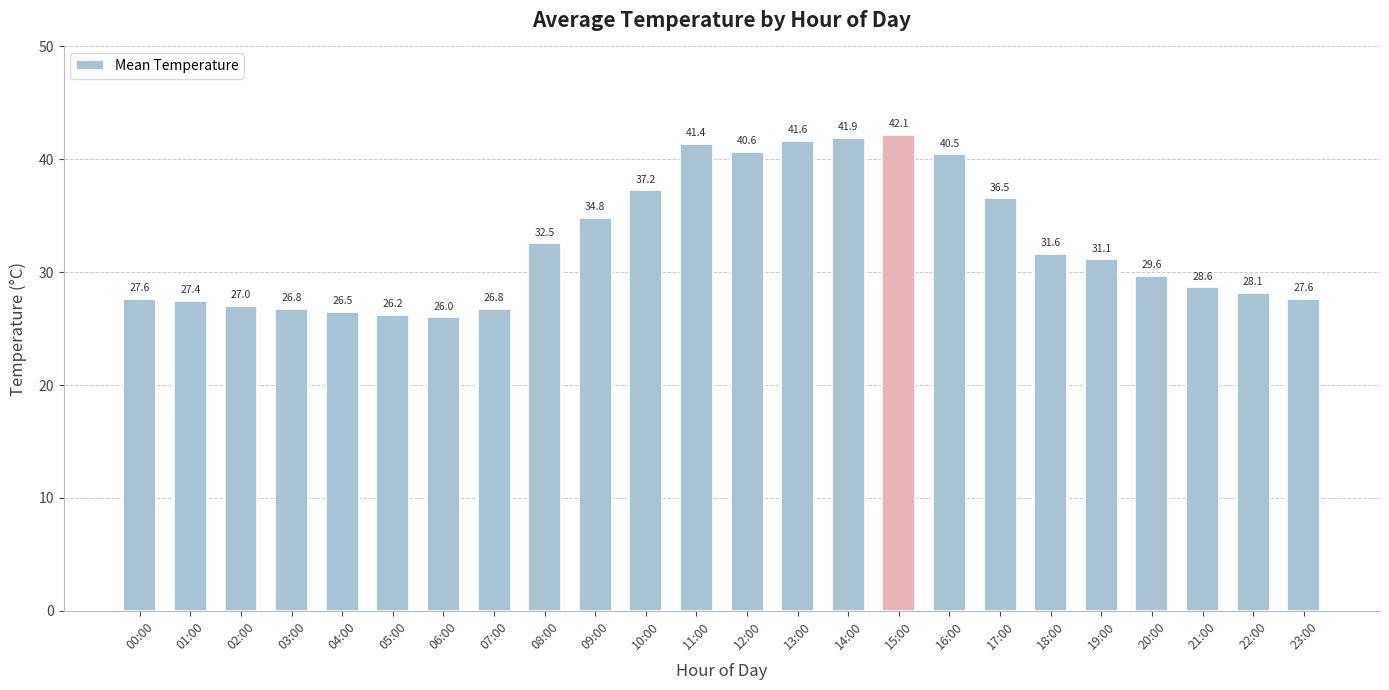

What is the difference between the maximum and second lowest values?

15.9